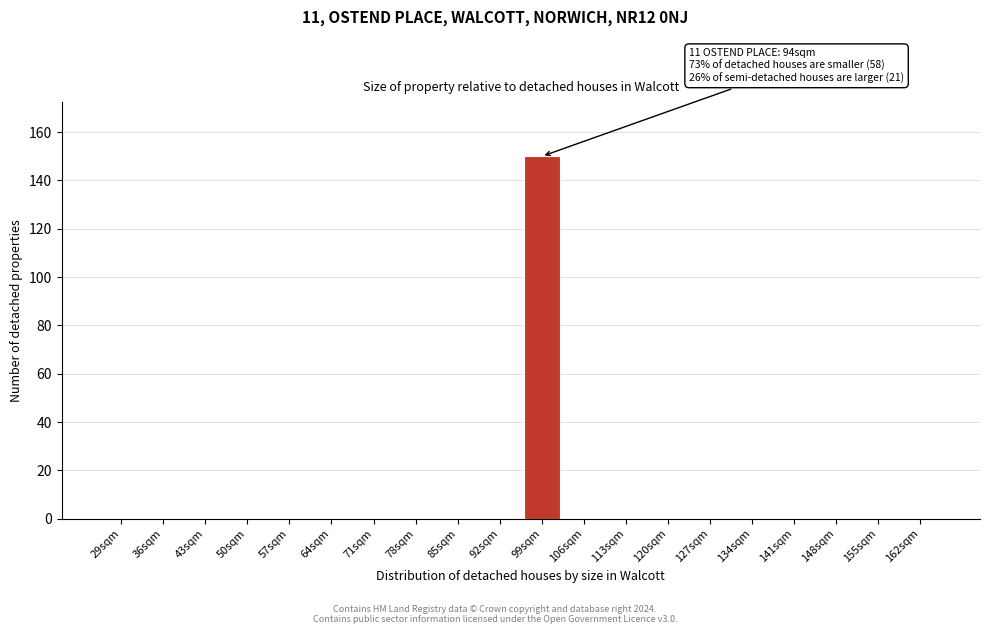

Reading left to right, list all the values displayed in this chart.

29sqm=0	36sqm=0	43sqm=0	50sqm=0	57sqm=0	64sqm=0	71sqm=0	78sqm=0	85sqm=0	92sqm=0	99sqm=150	106sqm=0	113sqm=0	120sqm=0	127sqm=0	134sqm=0	141sqm=0	148sqm=0	155sqm=0	162sqm=0